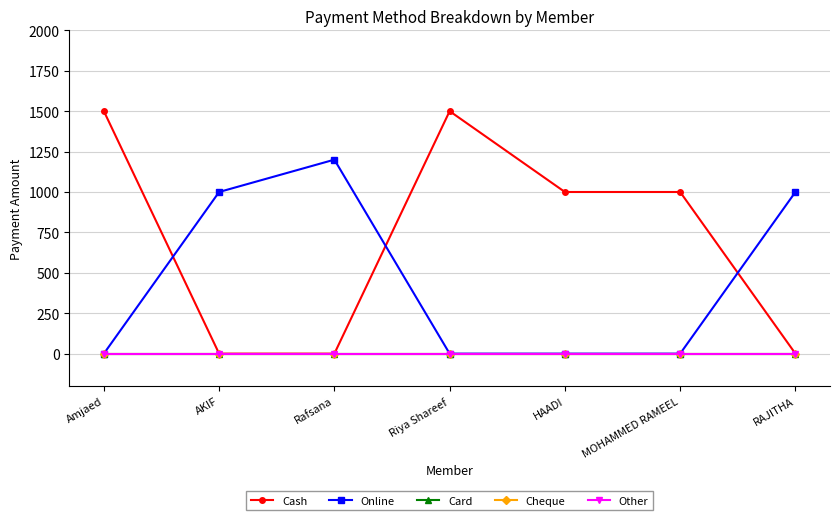

Reading right to left, extract all data points from this chart.

Cash: RAJITHA=0	MOHAMMED RAMEEL=1000	HAADI=1000	Riya Shareef=1500	Rafsana=0	AKIF=0	Amjaed=1500
Online: RAJITHA=1000	MOHAMMED RAMEEL=0	HAADI=0	Riya Shareef=0	Rafsana=1200	AKIF=1000	Amjaed=0
Card: RAJITHA=0	MOHAMMED RAMEEL=0	HAADI=0	Riya Shareef=0	Rafsana=0	AKIF=0	Amjaed=0
Cheque: RAJITHA=0	MOHAMMED RAMEEL=0	HAADI=0	Riya Shareef=0	Rafsana=0	AKIF=0	Amjaed=0
Other: RAJITHA=0	MOHAMMED RAMEEL=0	HAADI=0	Riya Shareef=0	Rafsana=0	AKIF=0	Amjaed=0